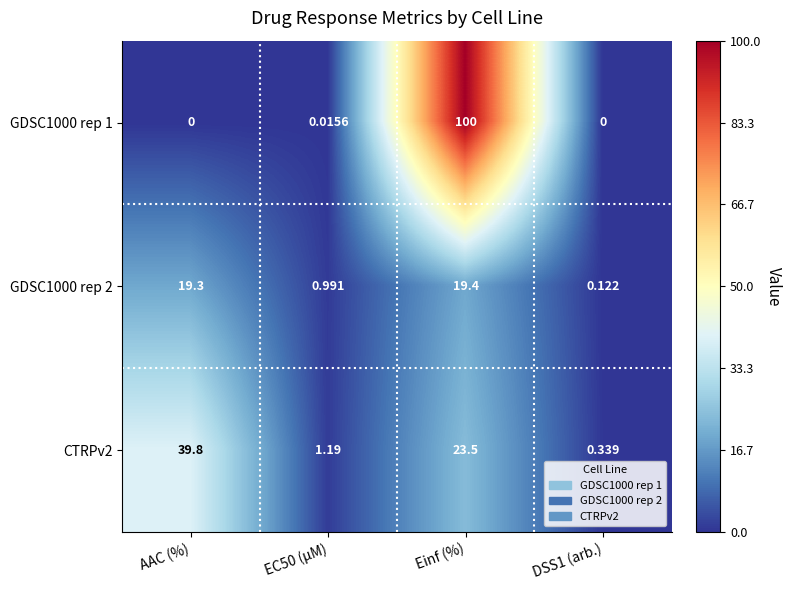

At which category is the sum across all series the highest?

Einf (%)